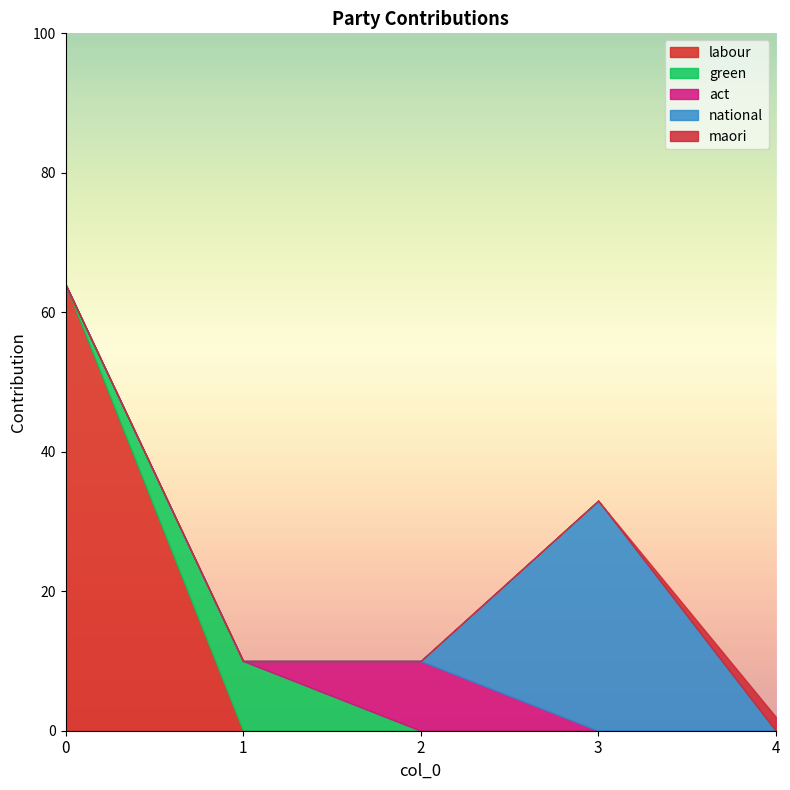

How many lines are shown in the chart?

5